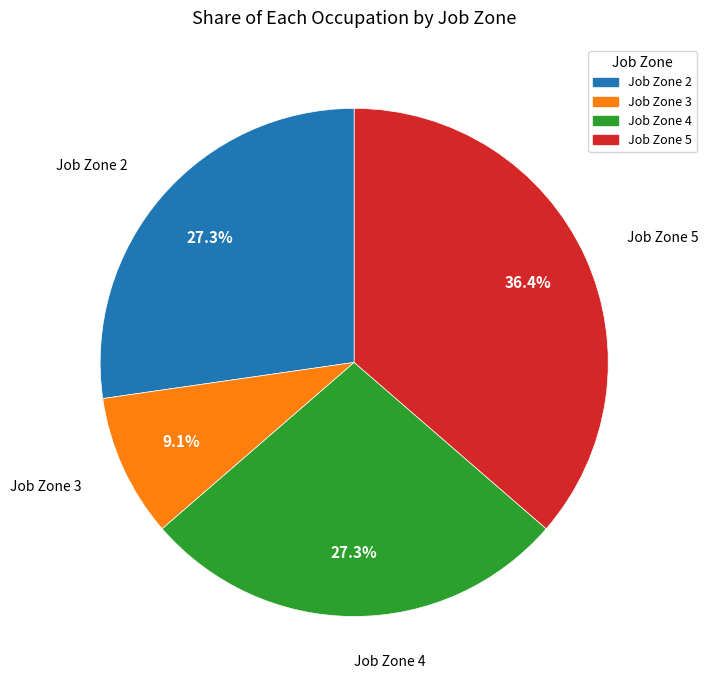

What percentage is NOT represented by Job Zone 5?

63.6%